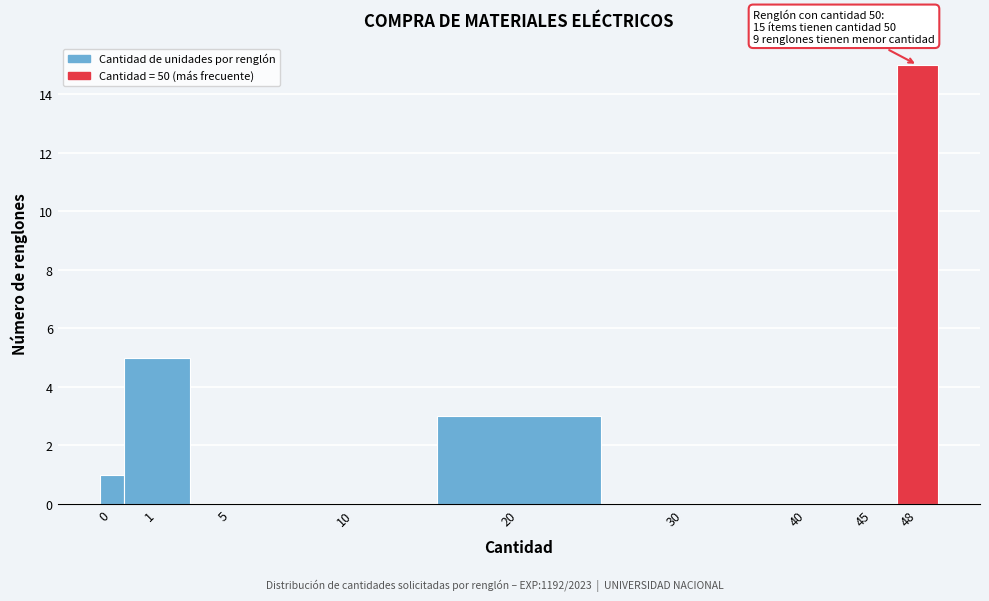

Reading right to left, what are all the values shown in this chart?

48=15	45=0	40=0	30=0	20=3	10=0	5=0	1=5	0=1